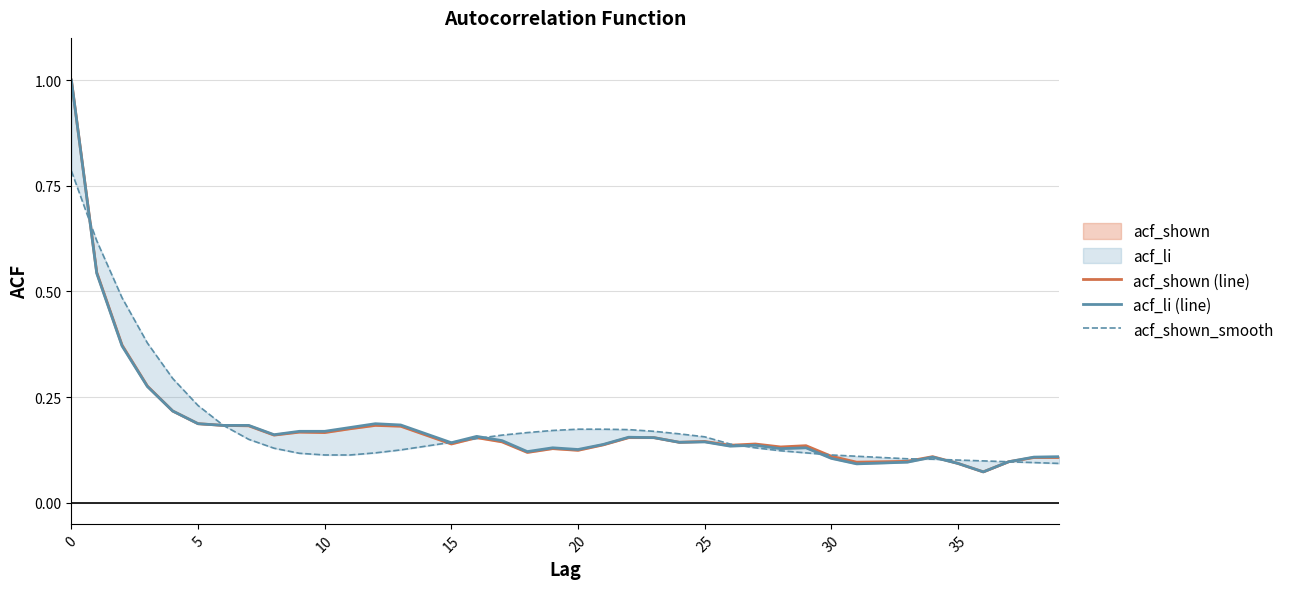

In acf_li (line), how many points are higher than both neighbors (excluding endpoints)?

8